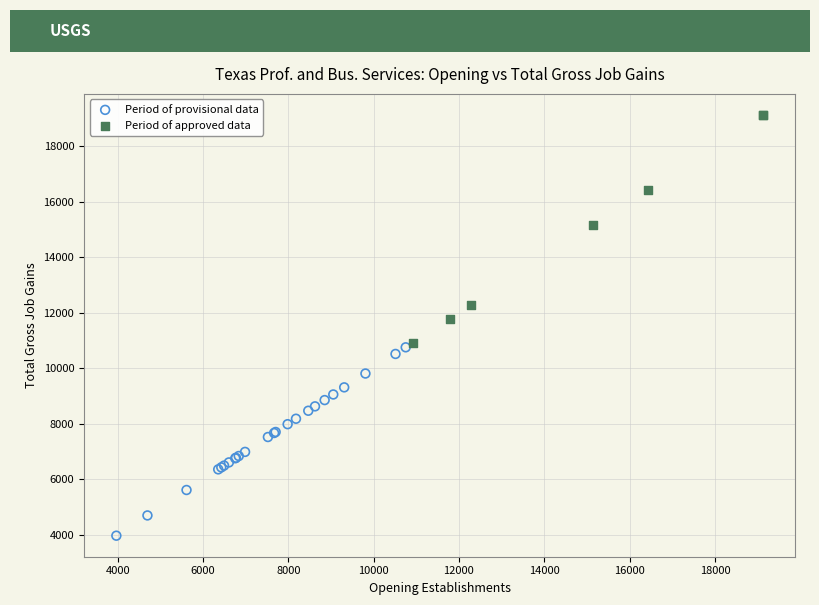

Which series reaches the minimum Y coordinate?

Period of provisional data